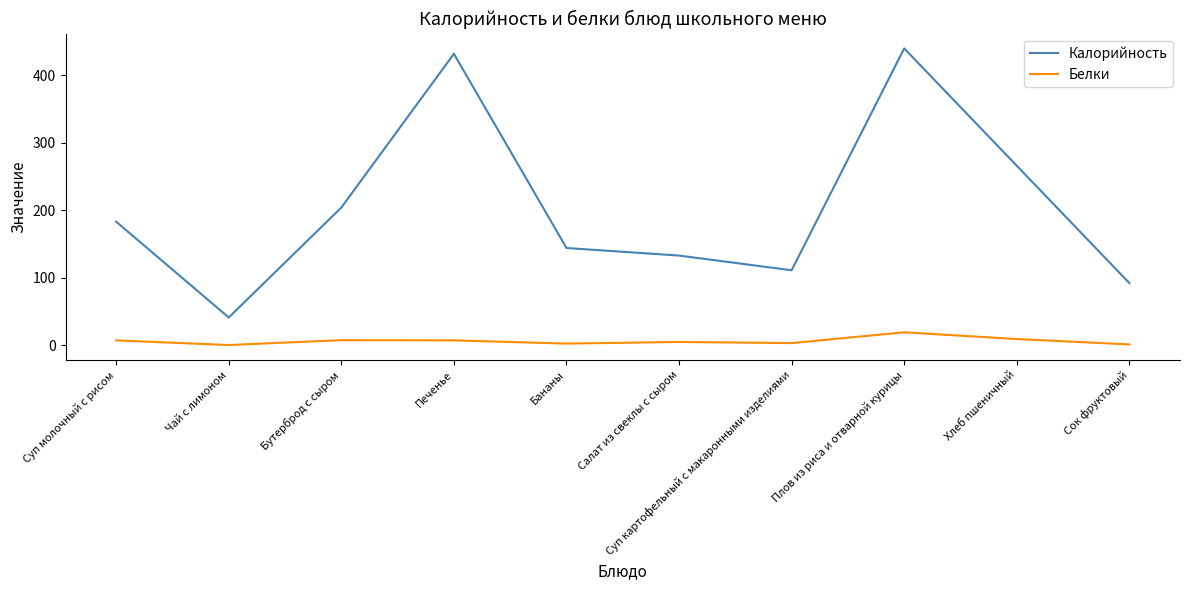

What position from the right is Салат из свеклы с сыром?

5